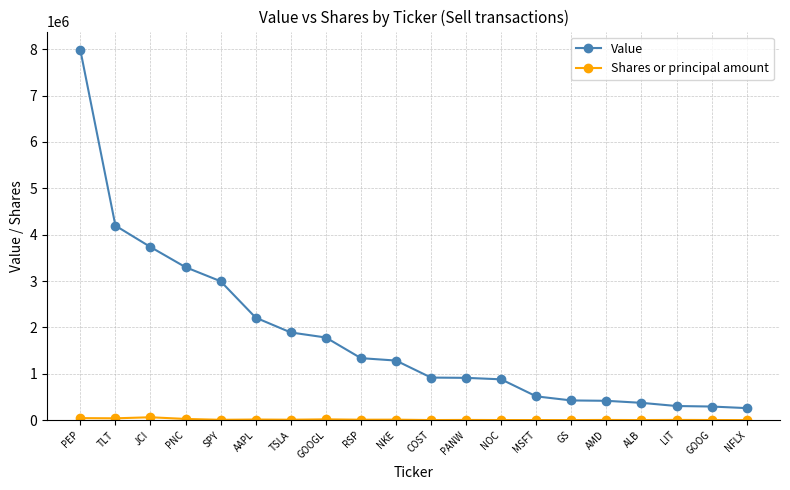

What is the label of the 18th point from the right?

JCI